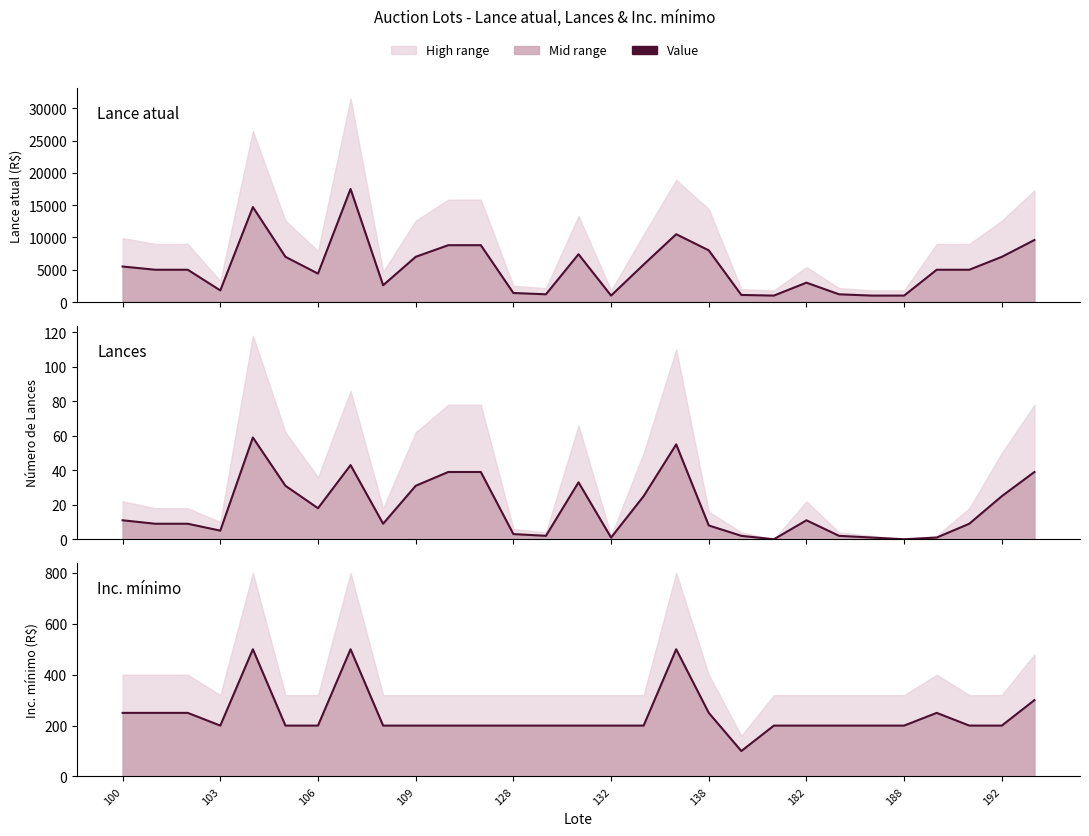

Rank the series at 109 from highest to lowest value.

Lance atual, Inc. mínimo, Lances